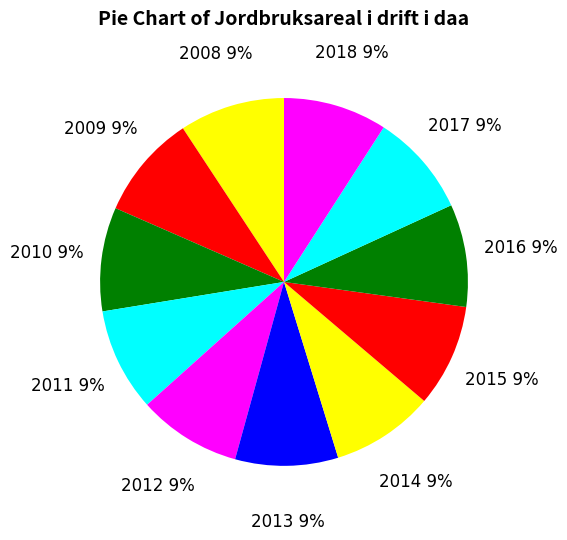

How many slices are in this pie chart?

11